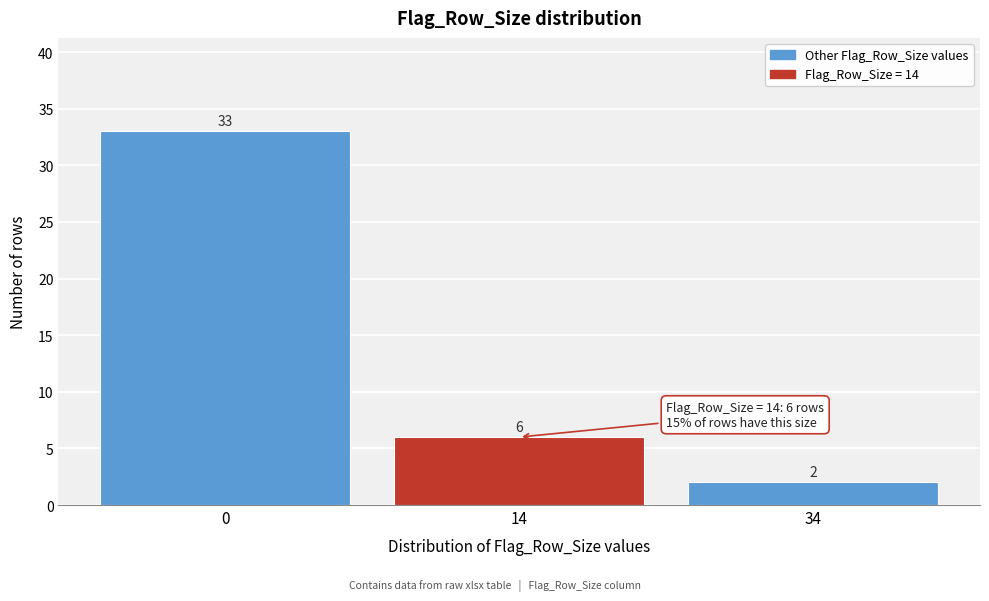

Reading right to left, list all the values displayed in this chart.

2	6	33